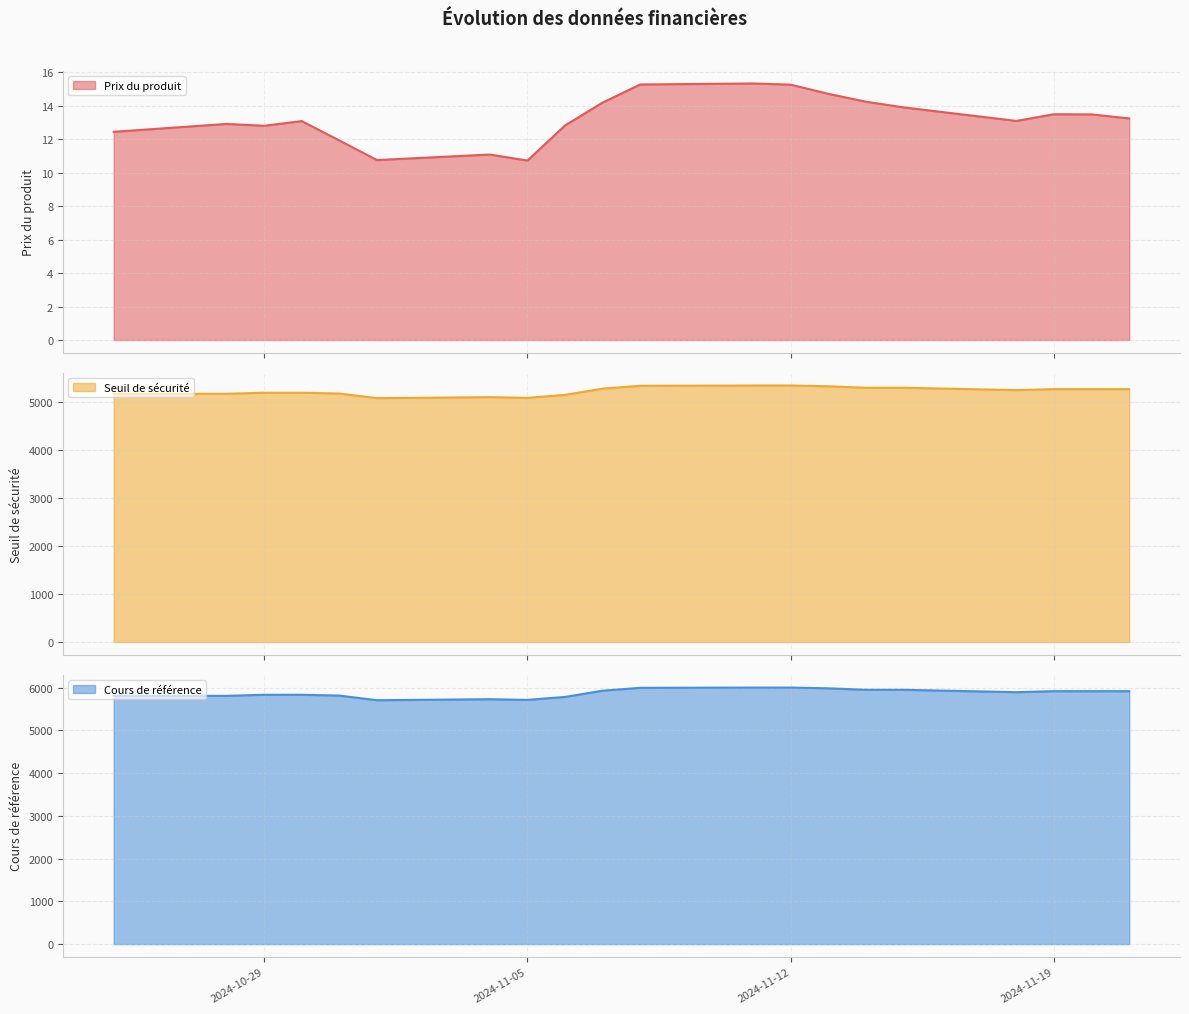

How many data points does each series have?

20